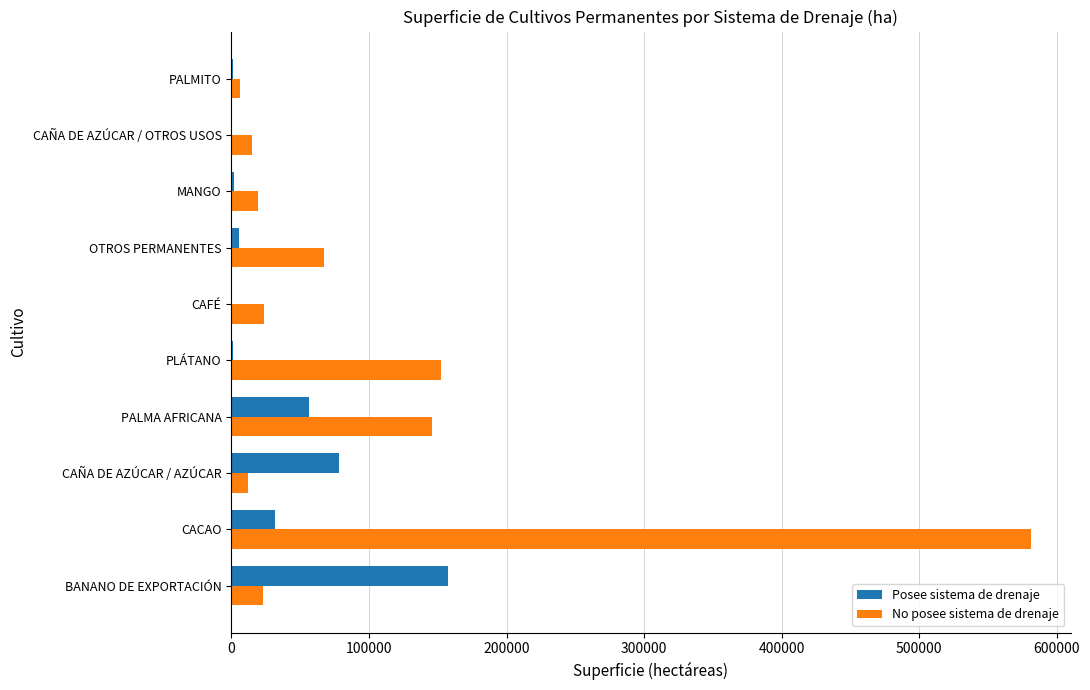

What is the sum of all Posee sistema de drenaje values?

333530.5